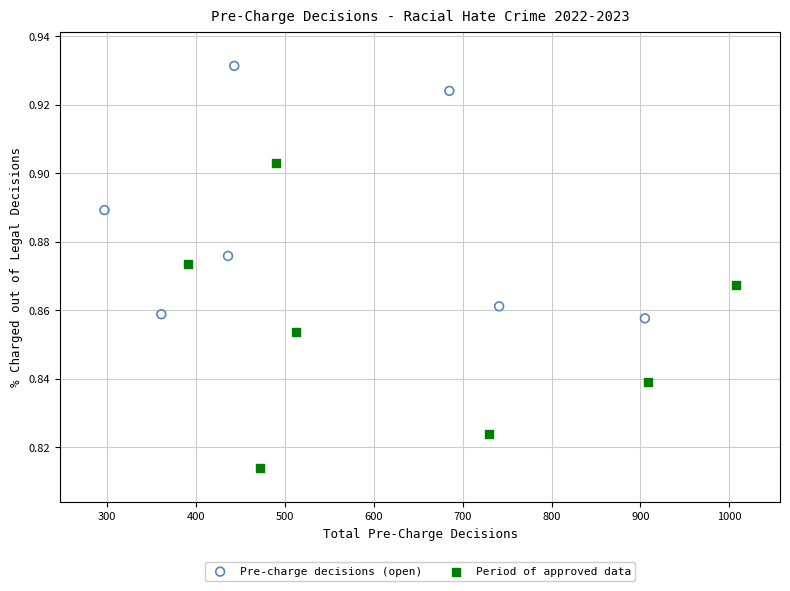

Which series has the largest Y range (max minus min)?

Period of approved data